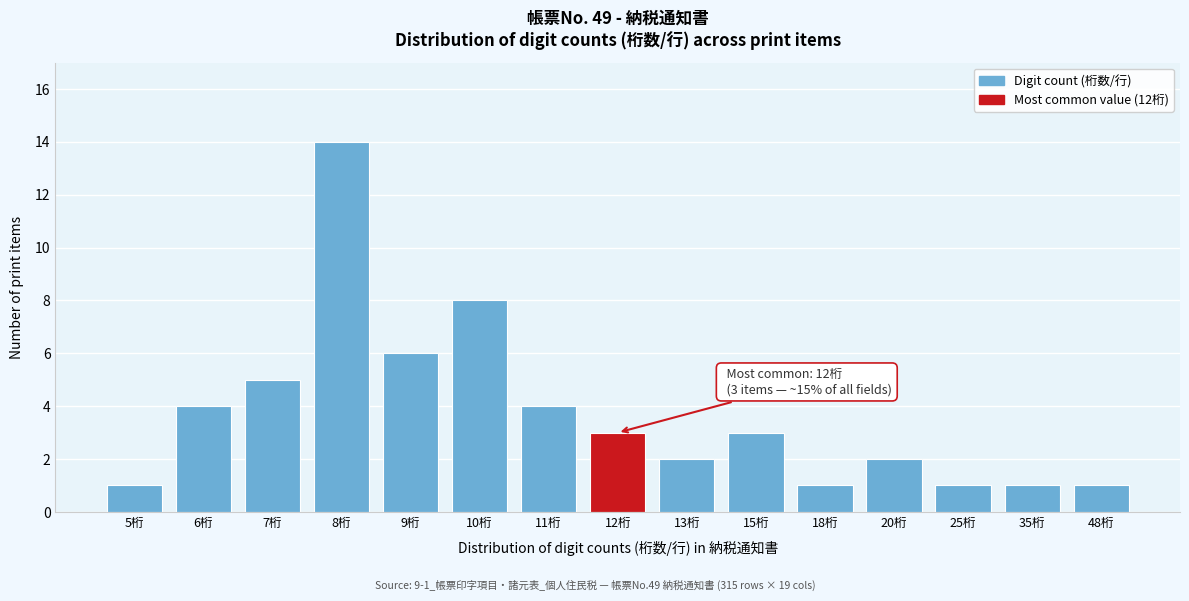

Reading left to right, transcribe all the data shown in this chart.

5桁=1	6桁=4	7桁=5	8桁=14	9桁=6	10桁=8	11桁=4	12桁=3	13桁=2	15桁=3	18桁=1	20桁=2	25桁=1	35桁=1	48桁=1